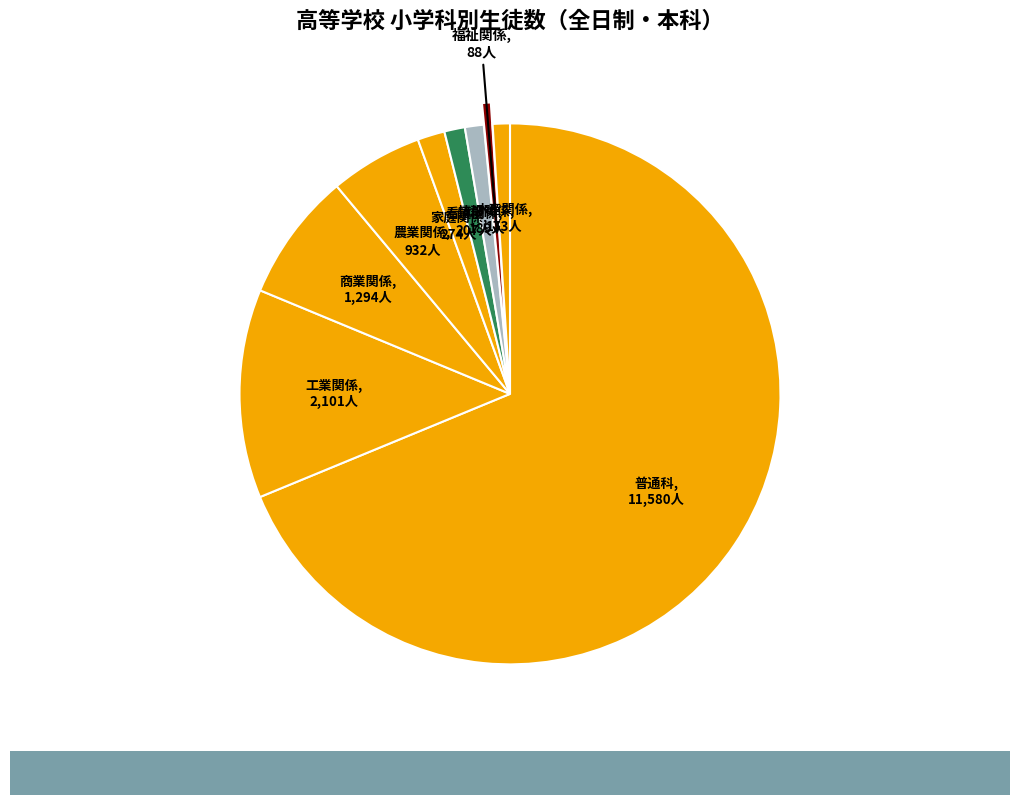

How many segments does this pie chart have?

9